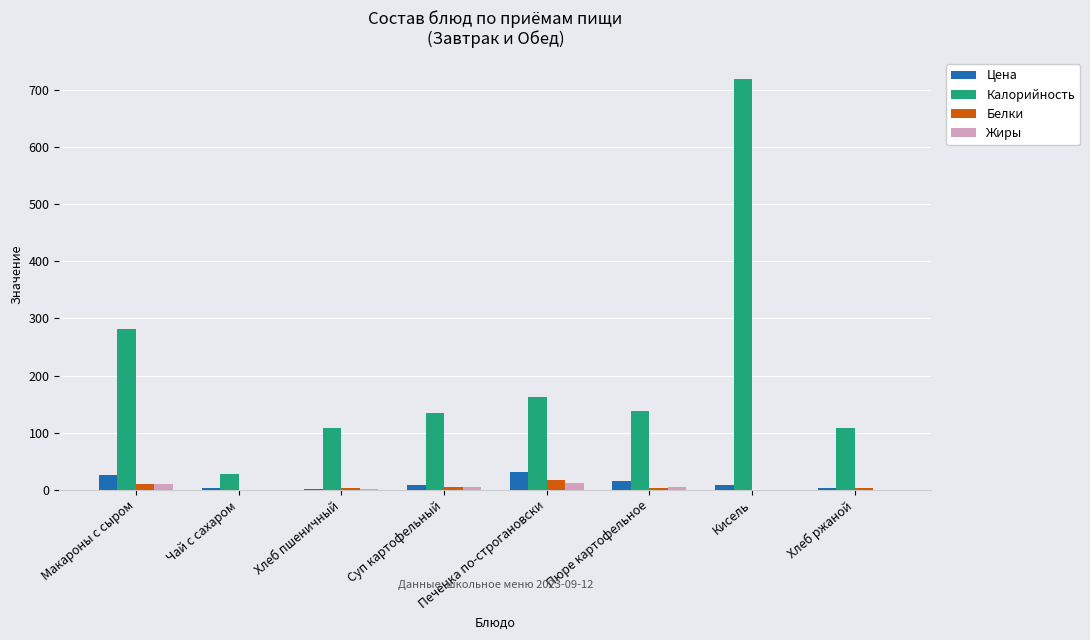

Which series changed the most between Хлеб пшеничный and Печенка по-строгановски?

Калорийность